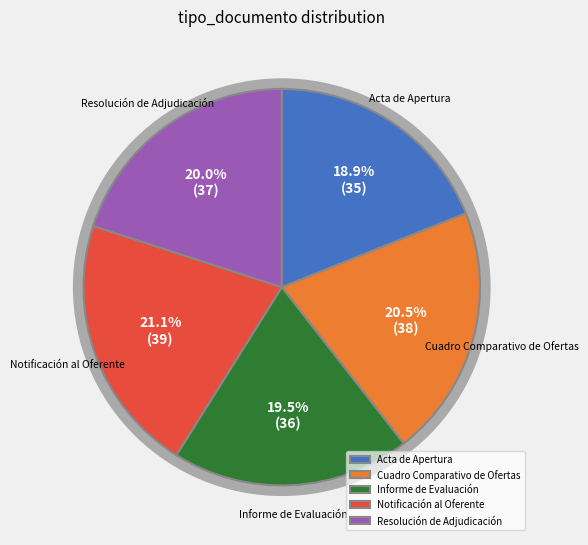

Rank the categories by value from lowest to highest.

Acta de Apertura, Informe de Evaluación, Resolución de Adjudicación, Cuadro Comparativo de Ofertas, Notificación al Oferente